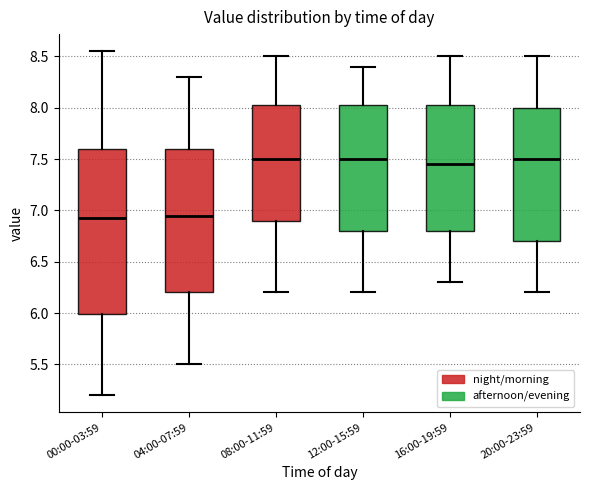

Reading left to right, read every box against the y-axis: the position of its median line, the range the box covers, and the ends of its whiskers. The values are not printed on the chart, so give them approximately, as read against the axis.

00:00-03:59: median 6.95, box 6.00 to 7.60, whiskers 5.20 to 8.55
04:00-07:59: median 6.95, box 6.20 to 7.60, whiskers 5.50 to 8.30
08:00-11:59: median 7.50, box 6.90 to 8.05, whiskers 6.20 to 8.50
12:00-15:59: median 7.50, box 6.80 to 8.05, whiskers 6.20 to 8.40
16:00-19:59: median 7.45, box 6.80 to 8.05, whiskers 6.30 to 8.50
20:00-23:59: median 7.50, box 6.70 to 8.00, whiskers 6.20 to 8.50